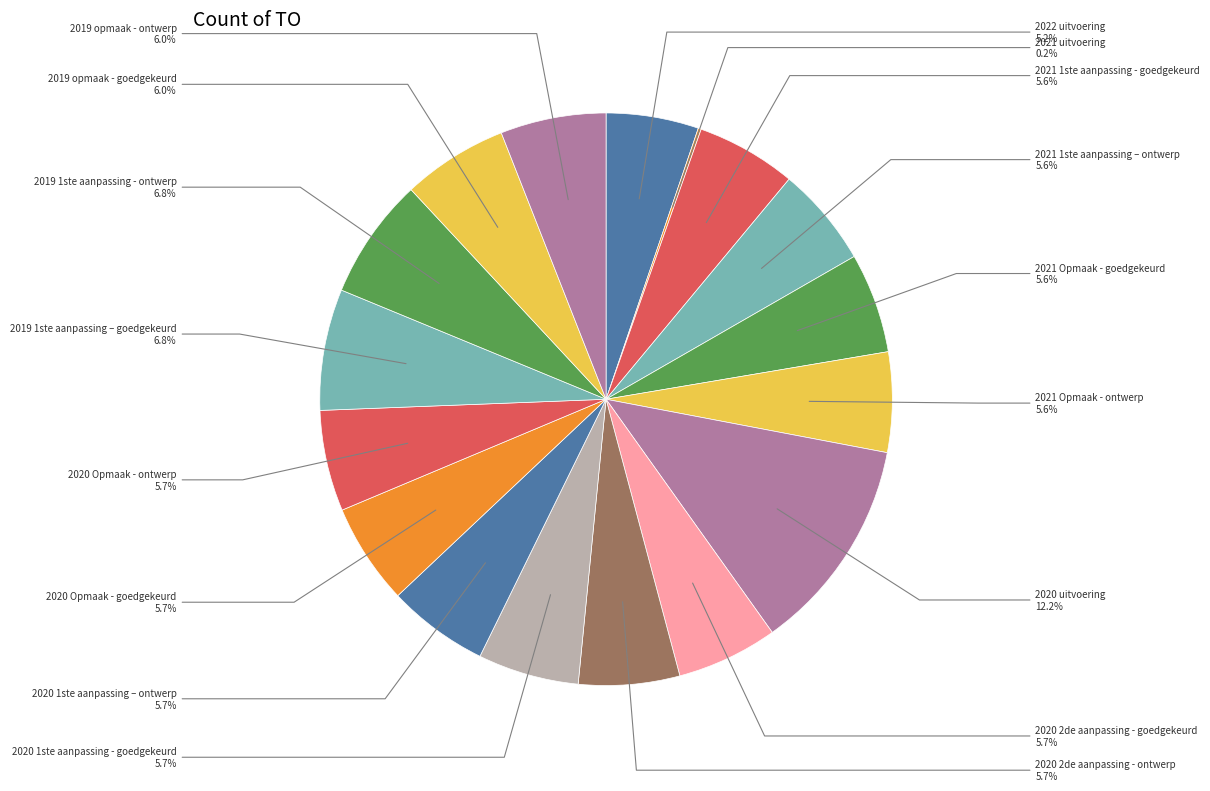

To the nearest percent, what is the difference between the 2019 1ste aanpassing – goedgekeurd and 2020 2de aanpassing - goedgekeurd slice percentages?

1%